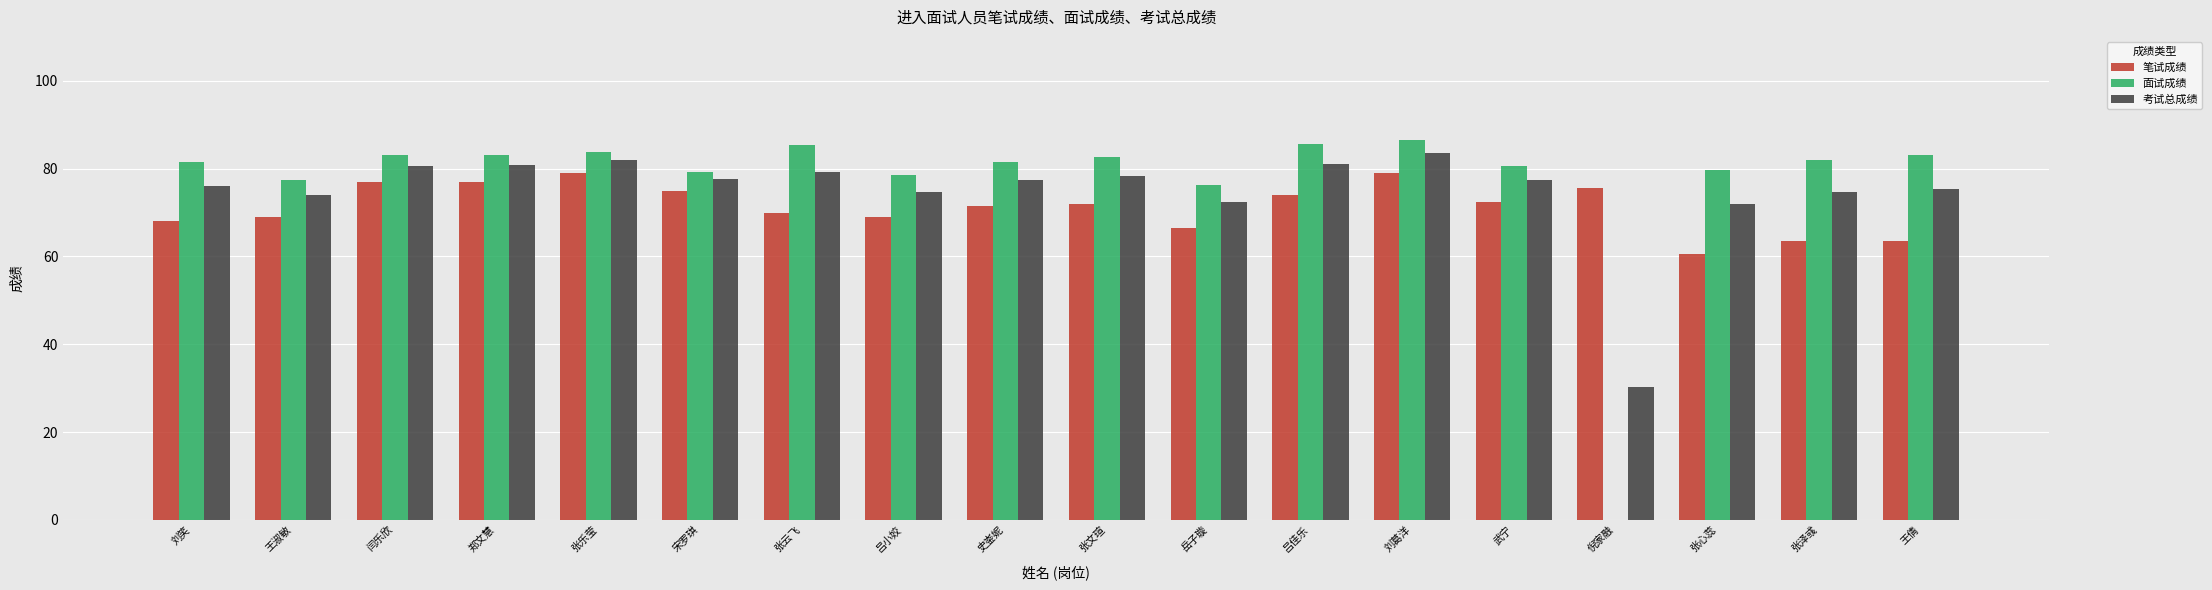

Are the bars horizontal?

No